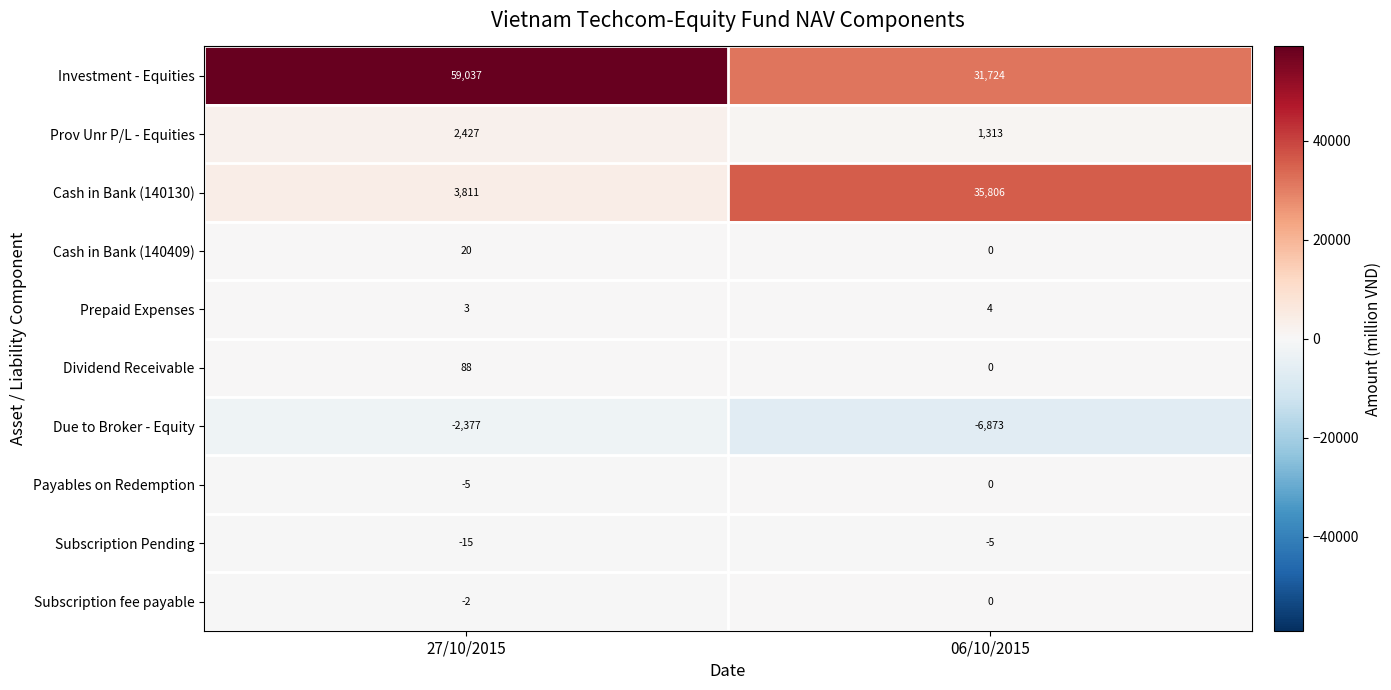

The Prov Unr P/L - Equities series shows 2427 at 27/10/2015. True or false?

True